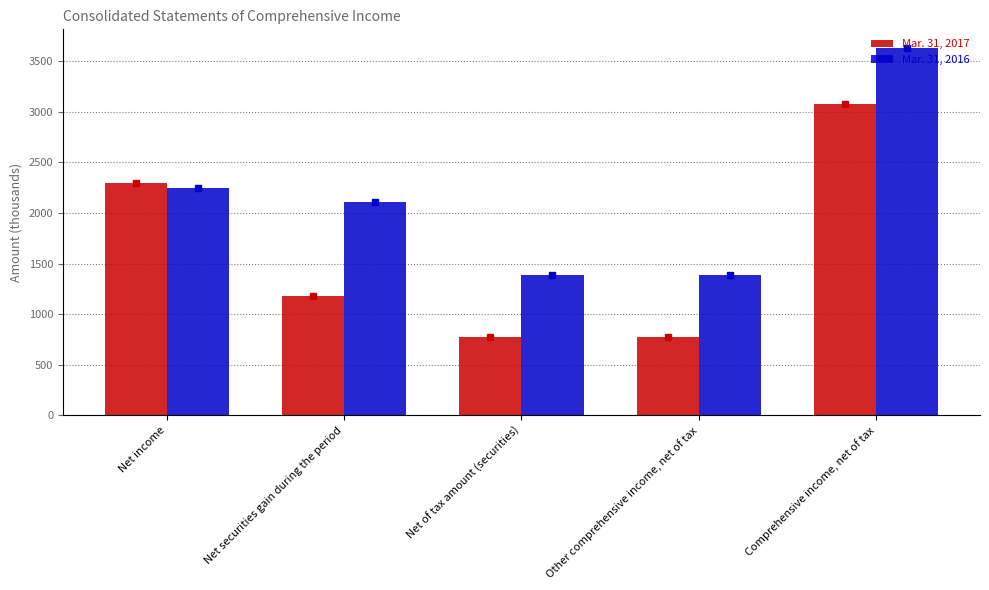

At which label does Mar. 31, 2017 first exceed 1175?

Net income